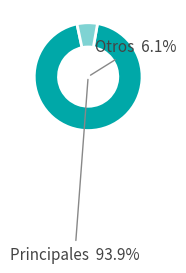

Do Transferencias, Asignaciones, Subsidios and Servicios Generales together represent more than half of the pie?

No